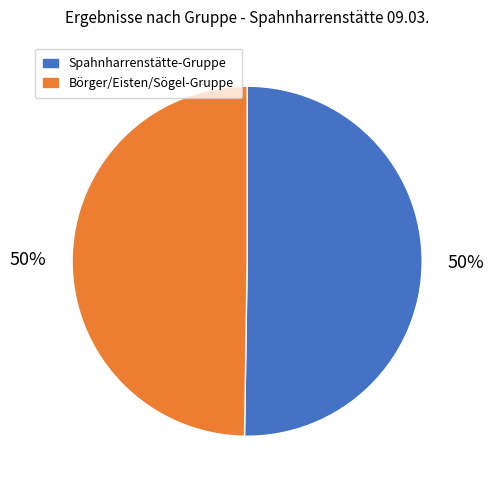

To the nearest percent, what is the average slice percentage?

50%